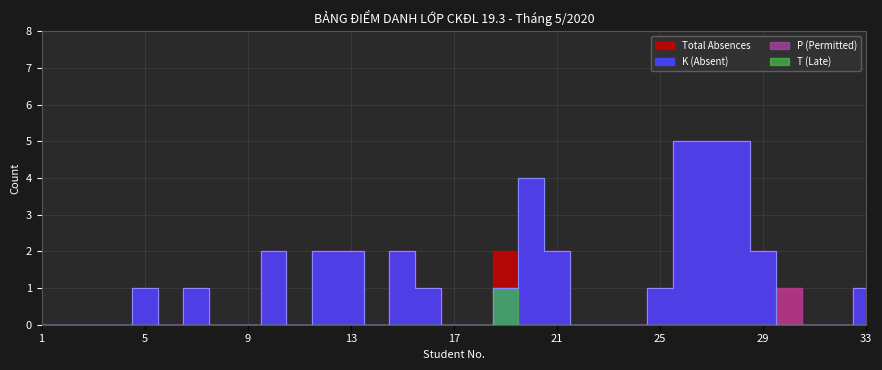

Reading left to right, transcribe all the data shown in this chart.

K (Absent): 1=0	2=0	3=0	4=0	5=1	6=0	7=1	8=0	9=0	10=2	11=0	12=2	13=2	14=0	15=2	16=1	17=0	18=0	19=1	20=4	21=2	22=0	23=0	24=0	25=1	26=5	27=5	28=5	29=2	30=0	31=0	32=0	33=1
P (Permitted): 1=0	2=0	3=0	4=0	5=0	6=0	7=0	8=0	9=0	10=0	11=0	12=0	13=0	14=0	15=0	16=0	17=0	18=0	19=0	20=0	21=0	22=0	23=0	24=0	25=0	26=0	27=0	28=0	29=0	30=1	31=0	32=0	33=0
T (Late): 1=0	2=0	3=0	4=0	5=0	6=0	7=0	8=0	9=0	10=0	11=0	12=0	13=0	14=0	15=0	16=0	17=0	18=0	19=1	20=0	21=0	22=0	23=0	24=0	25=0	26=0	27=0	28=0	29=0	30=0	31=0	32=0	33=0
Total Absences: 1=0	2=0	3=0	4=0	5=1	6=0	7=1	8=0	9=0	10=2	11=0	12=2	13=2	14=0	15=2	16=1	17=0	18=0	19=2	20=4	21=2	22=0	23=0	24=0	25=1	26=5	27=5	28=5	29=2	30=1	31=0	32=0	33=1